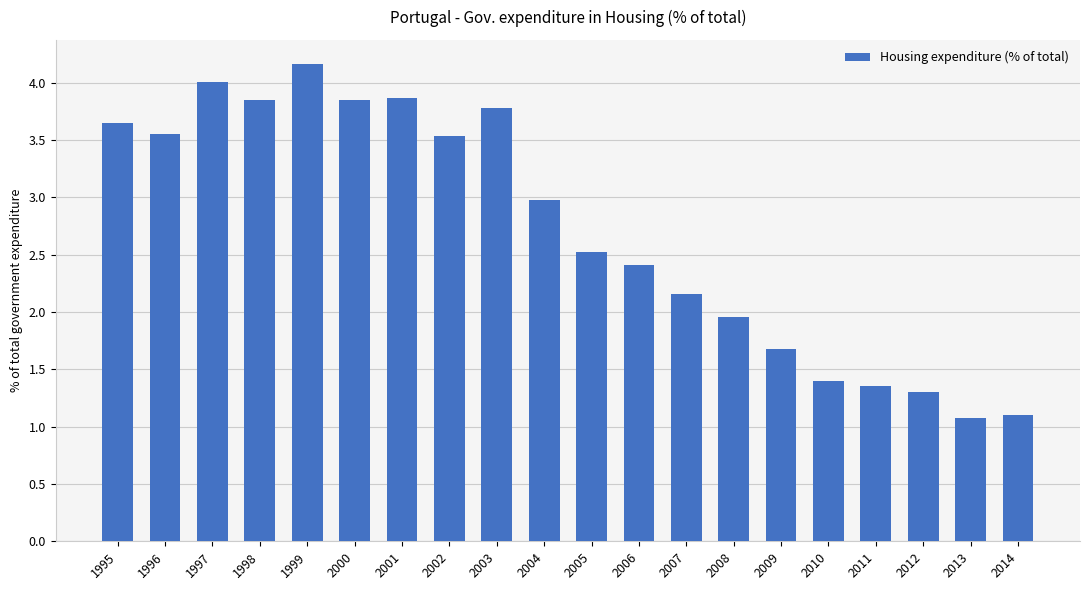

What is the minimum value shown in the chart?

1.1